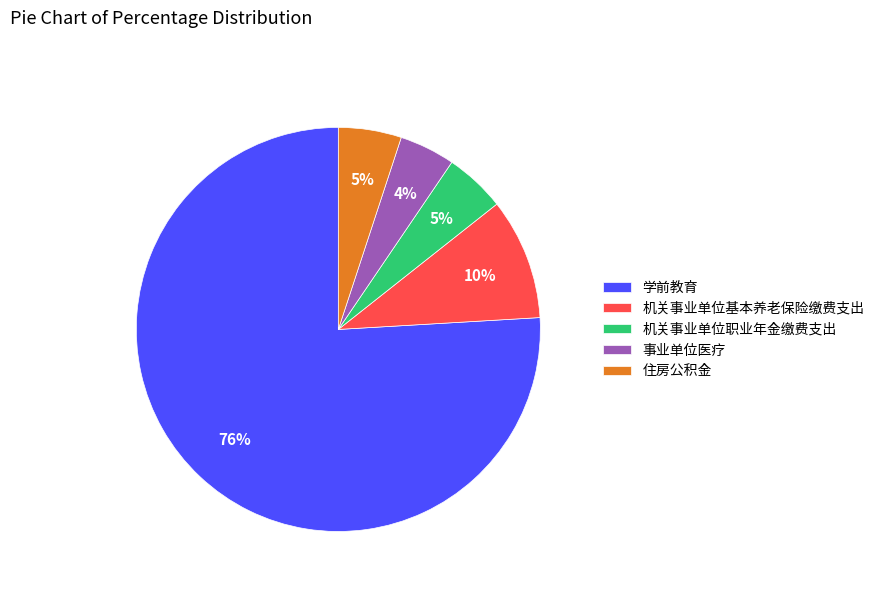

To the nearest percent, what percentage of the pie is 学前教育?

76%